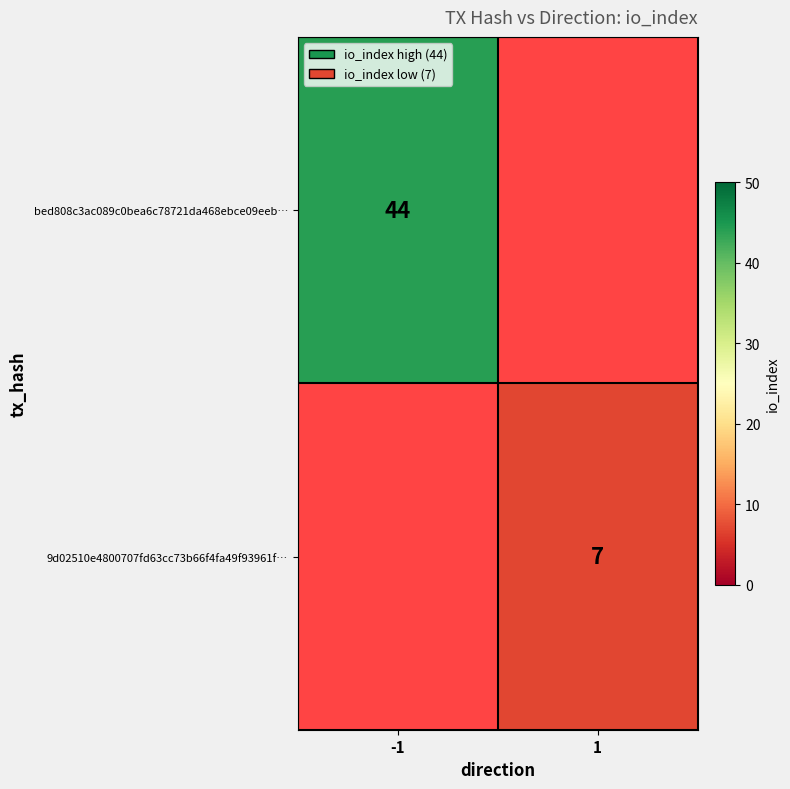

Is it true that bed808c3ac089c0bea6c78721da468ebce09eeb… equals 44 at -1?

True